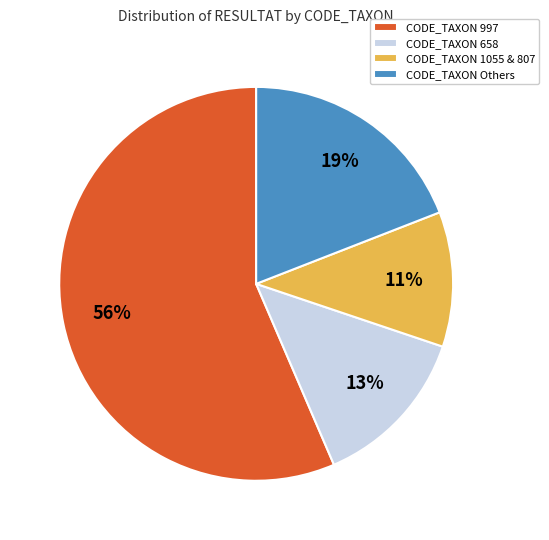

To the nearest percent, what is the average slice percentage?

25%